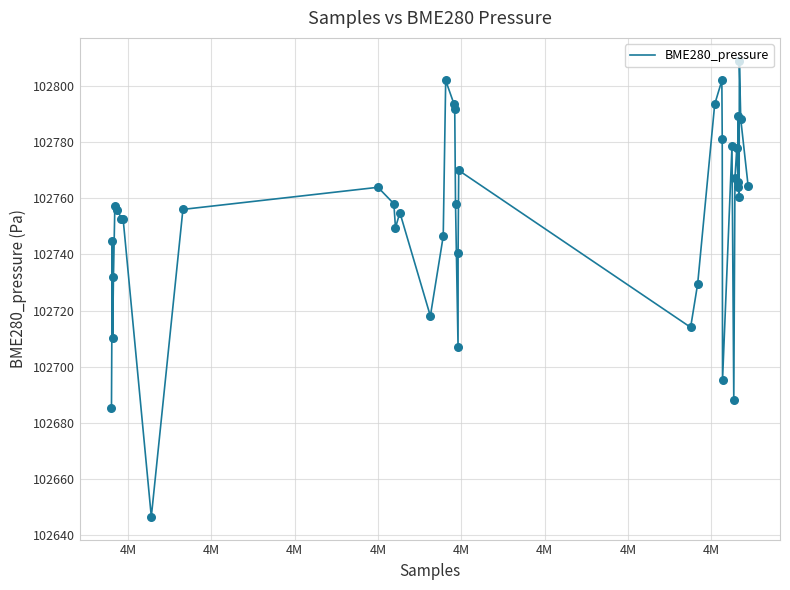

What is the smallest value displayed?

102646.4